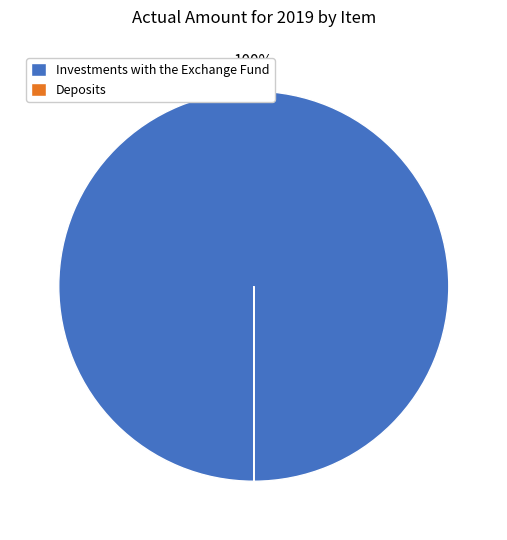

Does any single category account for the majority?

Yes